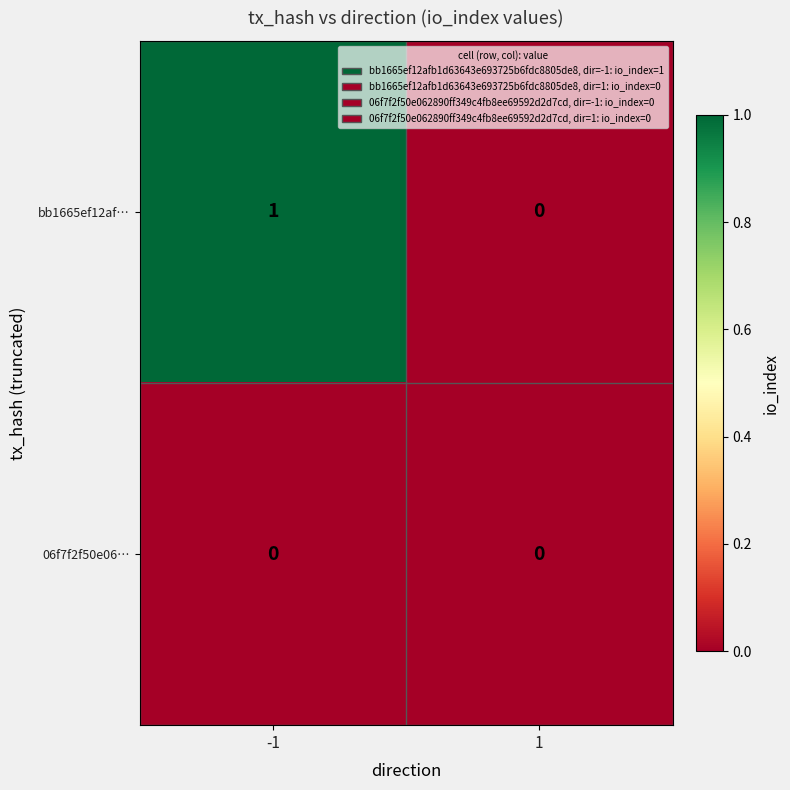

Is the value of bb1665ef12af… at -1 greater than the value of 06f7f2f50e06… at -1?

Yes